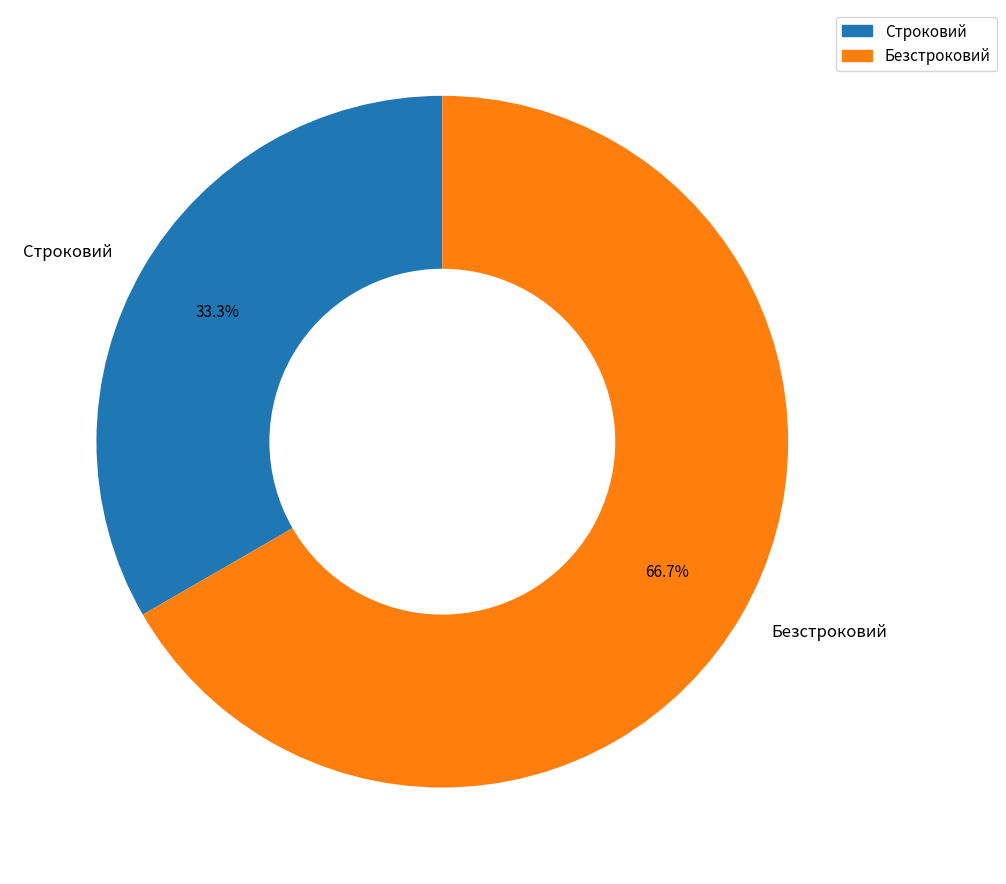

To the nearest percent, what is the difference between the largest and smallest slice percentages?

33%